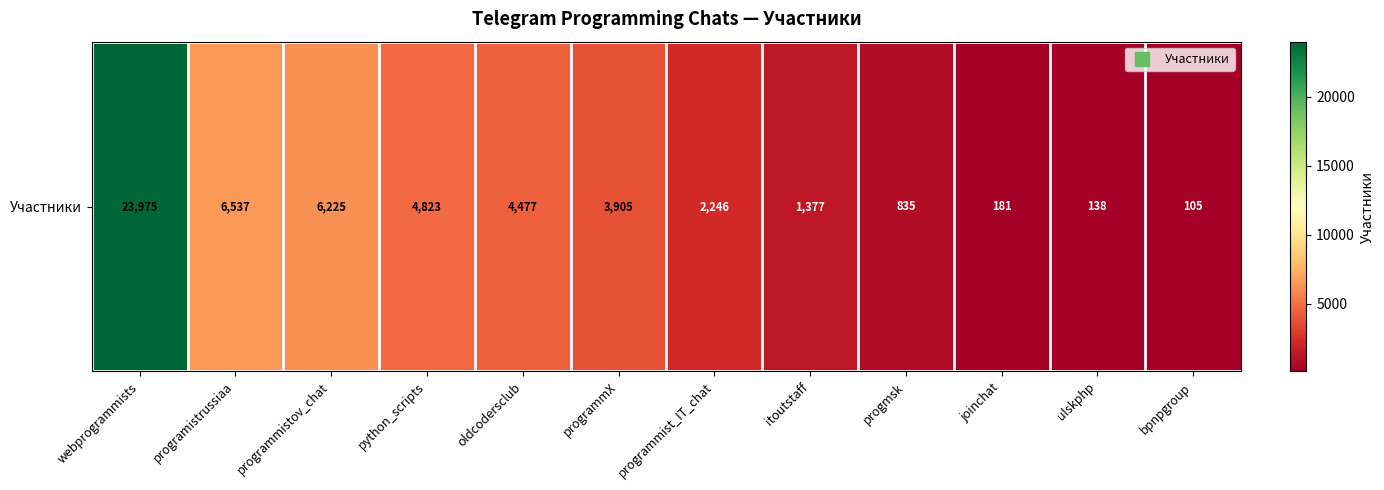

What is the sum of the values at ulskphp and webprogrammists?

24113